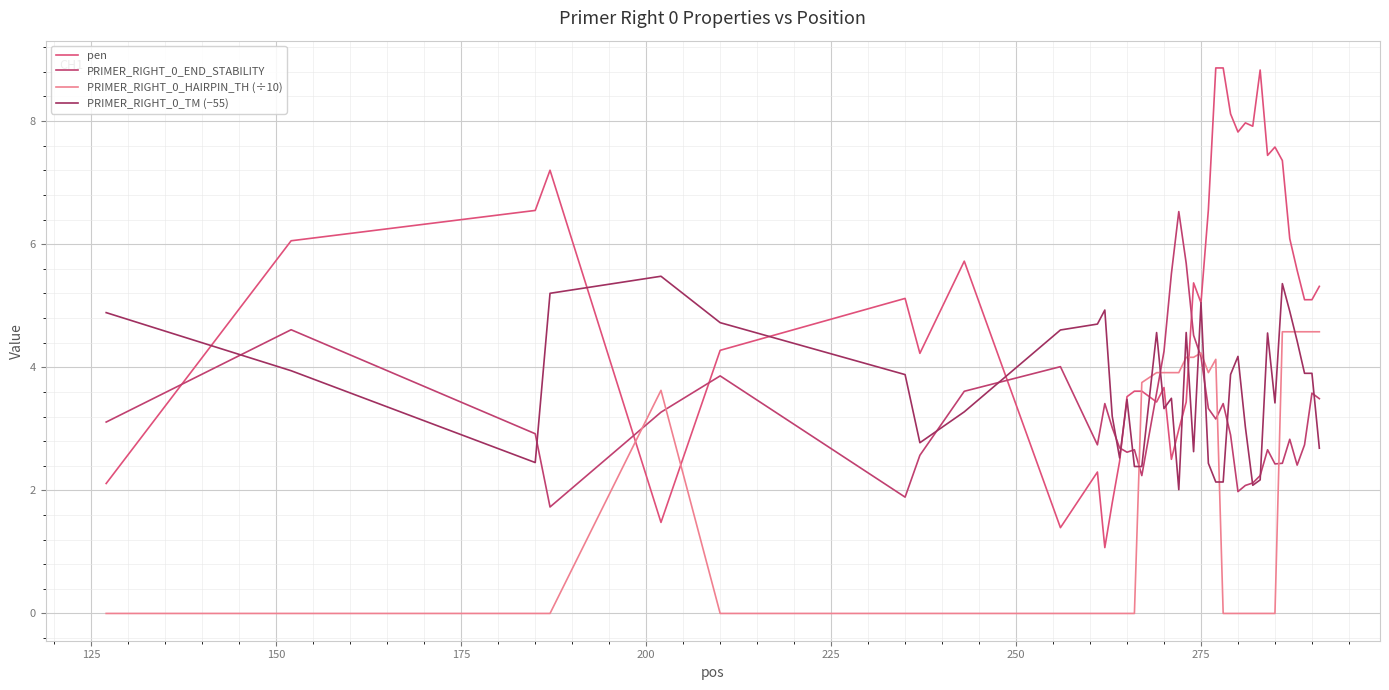

At how many categories does at least one series exceed 3?

39